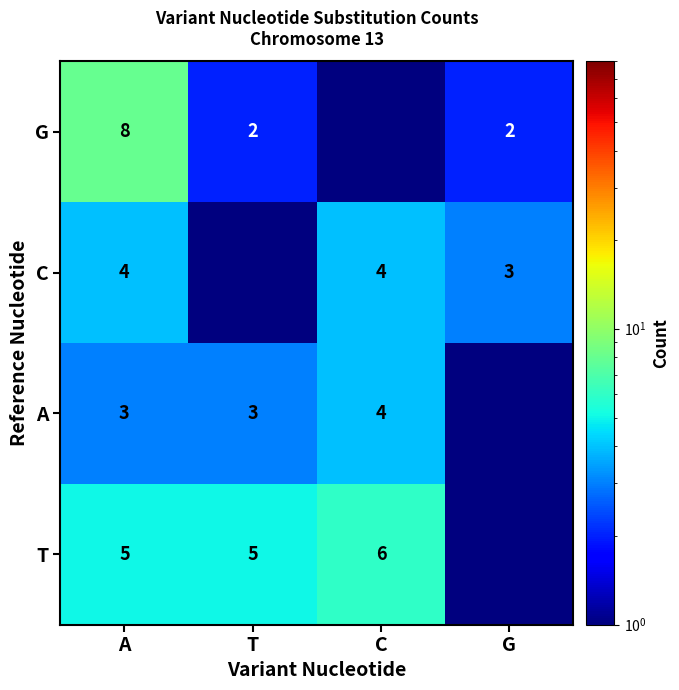

What is the total value across all series at A?

20.0